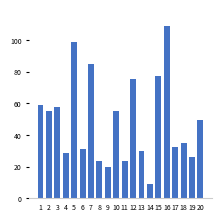

How many values are below 49?

10